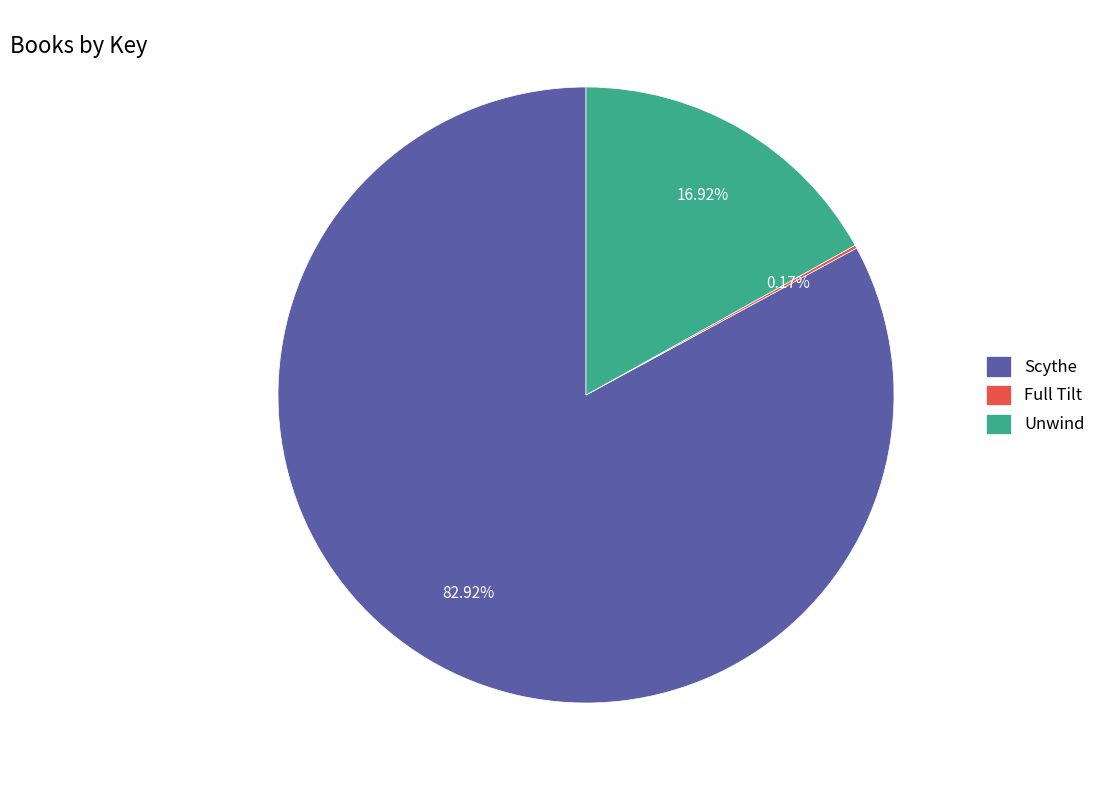

Which has a higher value, Scythe or Unwind?

Scythe